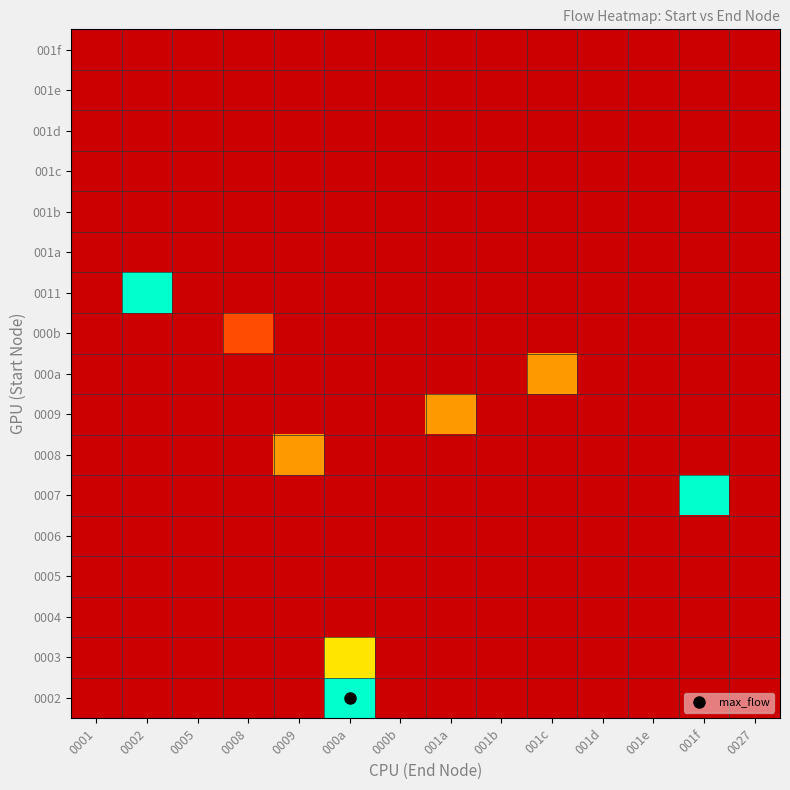

Reading left to right, extract all data points from this chart.

0002: 0001=0	0002=0	0005=0	0008=0	0009=0	000a=5	000b=0	001a=0	001b=0	001c=0	001d=0	001e=0	001f=0	0027=0
0003: 0001=0	0002=0	0005=0	0008=0	0009=0	000a=3	000b=0	001a=0	001b=0	001c=0	001d=0	001e=0	001f=0	0027=0
0004: 0001=0	0002=0	0005=0	0008=0	0009=0	000a=0	000b=0	001a=0	001b=0	001c=0	001d=0	001e=0	001f=0	0027=0
0005: 0001=0	0002=0	0005=0	0008=0	0009=0	000a=0	000b=0	001a=0	001b=0	001c=0	001d=0	001e=0	001f=0	0027=0
0006: 0001=0	0002=0	0005=0	0008=0	0009=0	000a=0	000b=0	001a=0	001b=0	001c=0	001d=0	001e=0	001f=0	0027=0
0007: 0001=0	0002=0	0005=0	0008=0	0009=0	000a=0	000b=0	001a=0	001b=0	001c=0	001d=0	001e=0	001f=5	0027=0
0008: 0001=0	0002=0	0005=0	0008=0	0009=2	000a=0	000b=0	001a=0	001b=0	001c=0	001d=0	001e=0	001f=0	0027=0
0009: 0001=0	0002=0	0005=0	0008=0	0009=0	000a=0	000b=0	001a=2	001b=0	001c=0	001d=0	001e=0	001f=0	0027=0
000a: 0001=0	0002=0	0005=0	0008=0	0009=0	000a=0	000b=0	001a=0	001b=0	001c=2	001d=0	001e=0	001f=0	0027=0
000b: 0001=0	0002=0	0005=0	0008=1	0009=0	000a=0	000b=0	001a=0	001b=0	001c=0	001d=0	001e=0	001f=0	0027=0
0011: 0001=0	0002=5	0005=0	0008=0	0009=0	000a=0	000b=0	001a=0	001b=0	001c=0	001d=0	001e=0	001f=0	0027=0
001a: 0001=0	0002=0	0005=0	0008=0	0009=0	000a=0	000b=0	001a=0	001b=0	001c=0	001d=0	001e=0	001f=0	0027=0
001b: 0001=0	0002=0	0005=0	0008=0	0009=0	000a=0	000b=0	001a=0	001b=0	001c=0	001d=0	001e=0	001f=0	0027=0
001c: 0001=0	0002=0	0005=0	0008=0	0009=0	000a=0	000b=0	001a=0	001b=0	001c=0	001d=0	001e=0	001f=0	0027=0
001d: 0001=0	0002=0	0005=0	0008=0	0009=0	000a=0	000b=0	001a=0	001b=0	001c=0	001d=0	001e=0	001f=0	0027=0
001e: 0001=0	0002=0	0005=0	0008=0	0009=0	000a=0	000b=0	001a=0	001b=0	001c=0	001d=0	001e=0	001f=0	0027=0
001f: 0001=0	0002=0	0005=0	0008=0	0009=0	000a=0	000b=0	001a=0	001b=0	001c=0	001d=0	001e=0	001f=0	0027=0